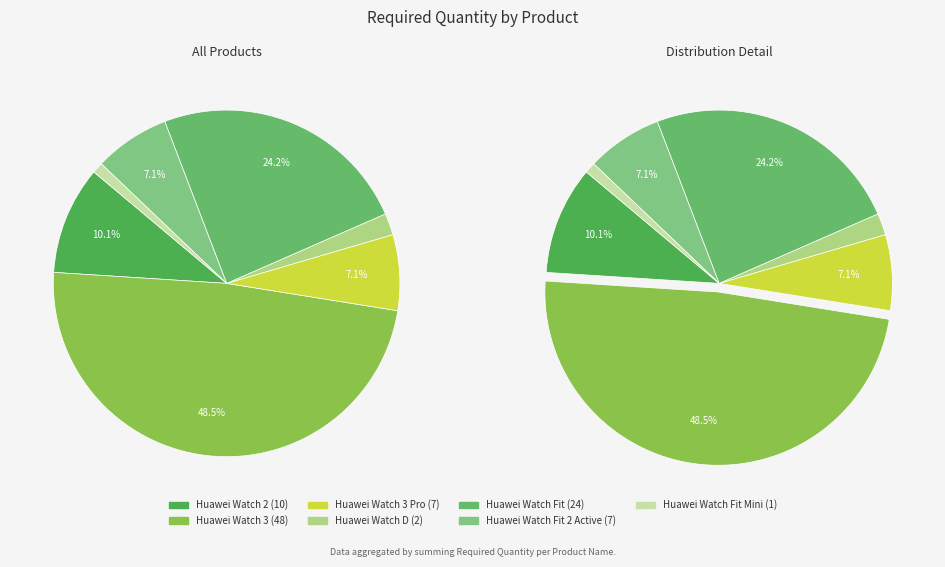

To the nearest percent, what portion does Huawei Watch D represent?

2%